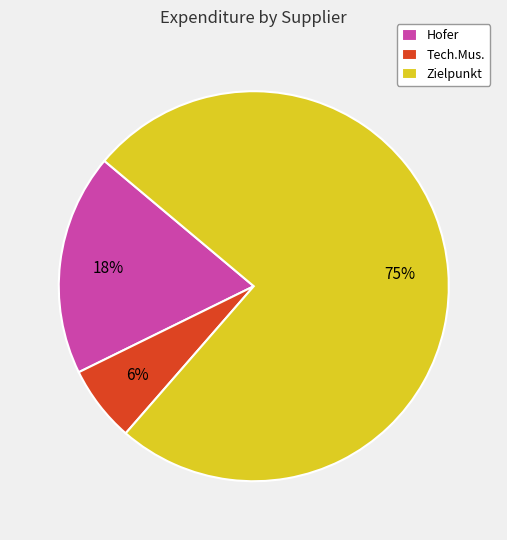

Which category accounts for the majority?

Zielpunkt